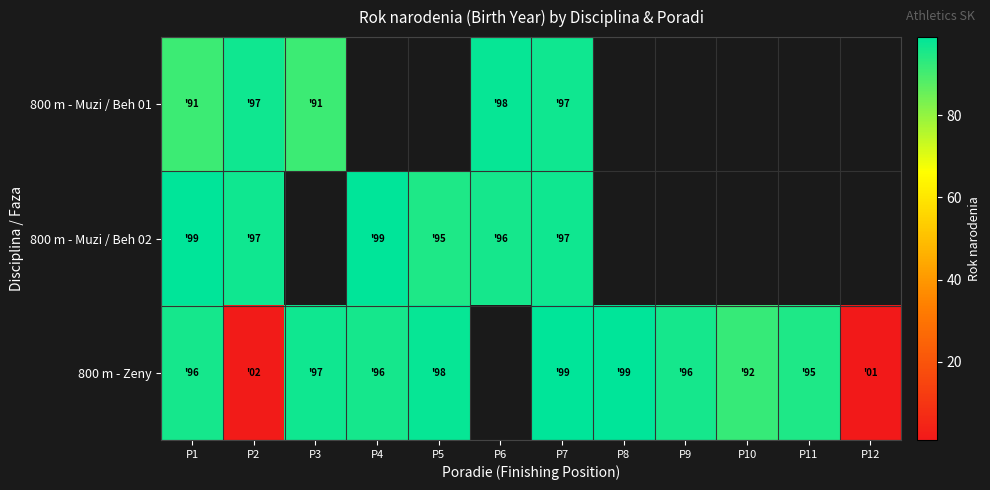

What is the total value across all series at P7?

293.0